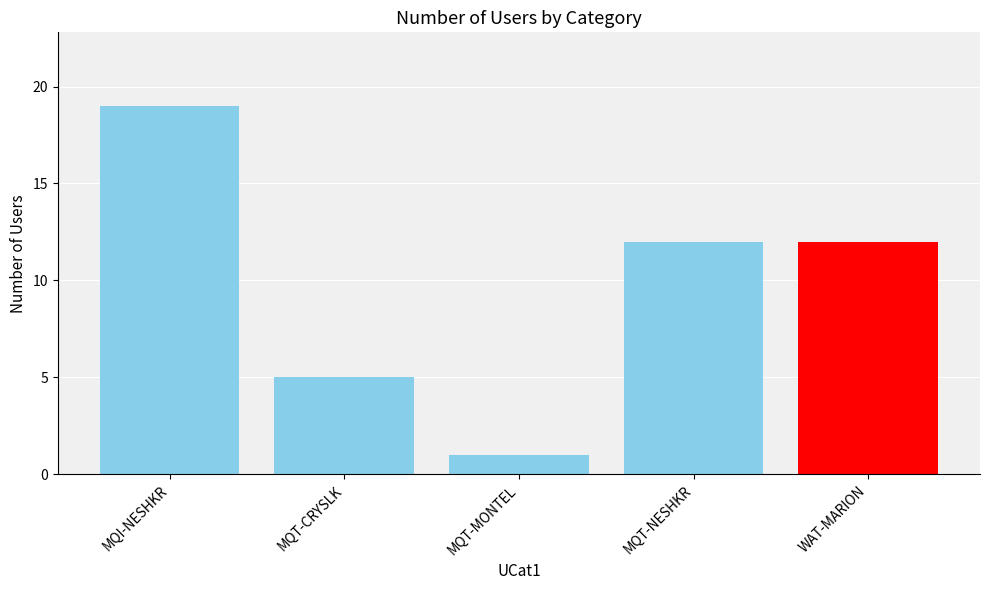

The chart shows a value of 5 at MQT-CRYSLK. True or false?

True